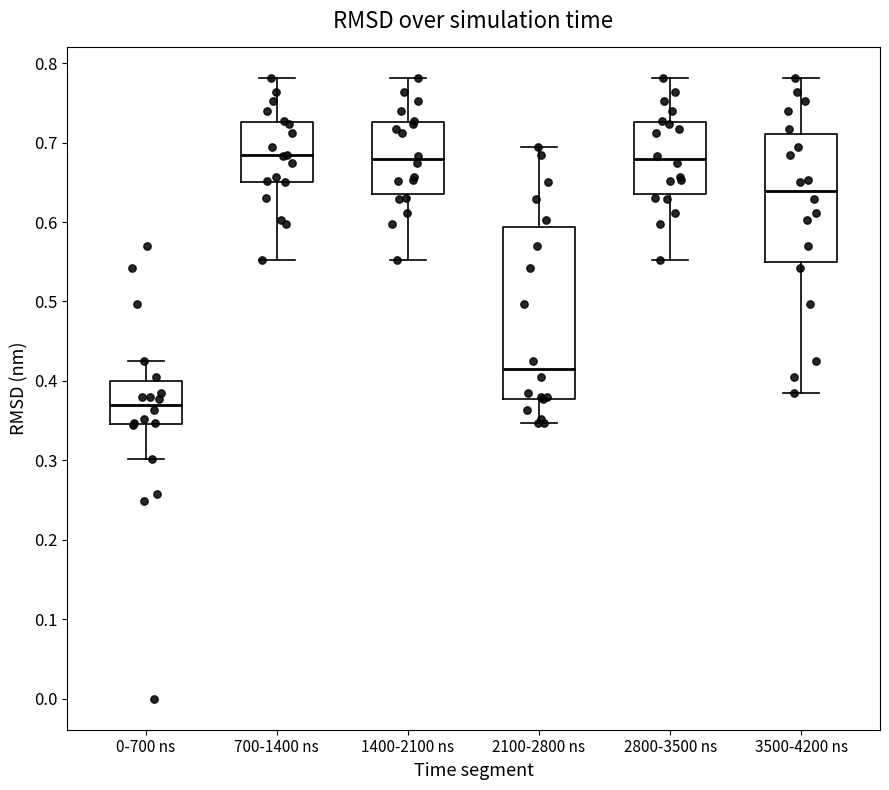

Reading left to right, read every box against the y-axis: the position of its median line, the range the box covers, and the ends of its whiskers. The values are not printed on the chart, so give them approximately, as read against the axis.

0-700 ns: median 0.37, box 0.35 to 0.40, whiskers 0.30 to 0.43
700-1400 ns: median 0.68, box 0.65 to 0.73, whiskers 0.55 to 0.78
1400-2100 ns: median 0.68, box 0.64 to 0.73, whiskers 0.55 to 0.78
2100-2800 ns: median 0.42, box 0.38 to 0.59, whiskers 0.35 to 0.69
2800-3500 ns: median 0.68, box 0.64 to 0.73, whiskers 0.55 to 0.78
3500-4200 ns: median 0.64, box 0.55 to 0.71, whiskers 0.39 to 0.78